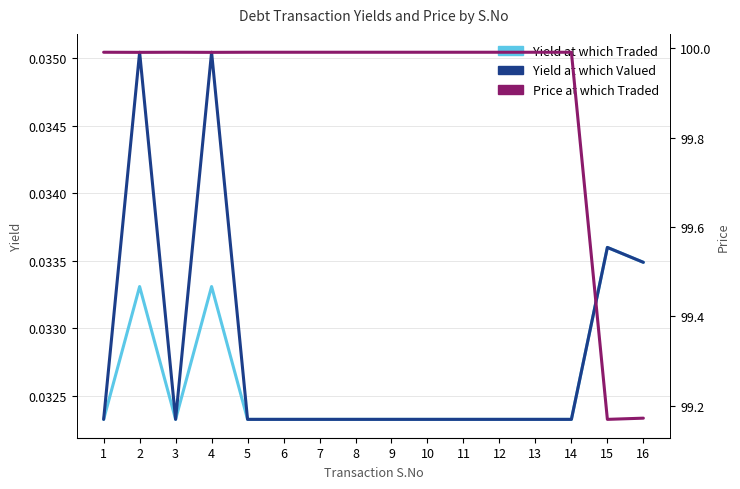

What is the sum of the Price at which Traded values at 13 and 3?

200.0